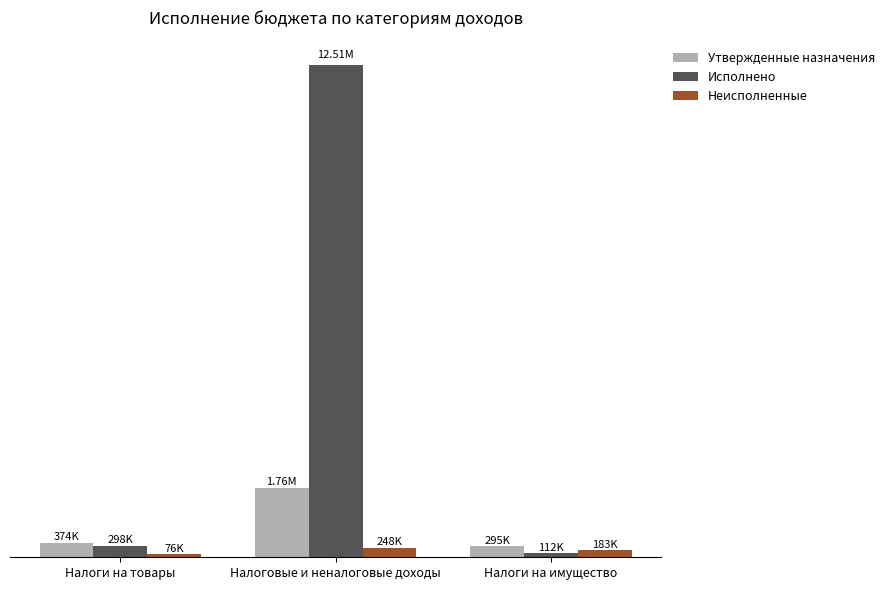

What are all the series names shown in the legend?

Утвержденные назначения, Исполнено, Неисполненные